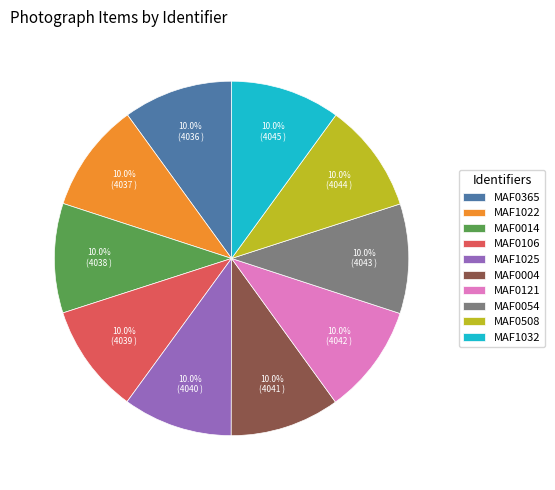

Does MAF0365 account for over 50% of the chart?

No